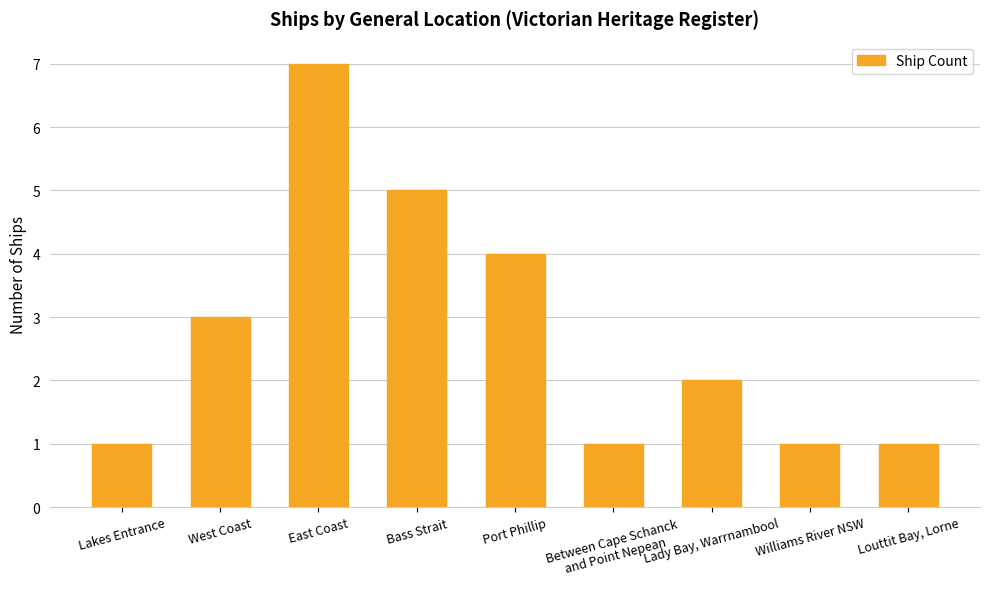

What value does the data have at West Coast?

3